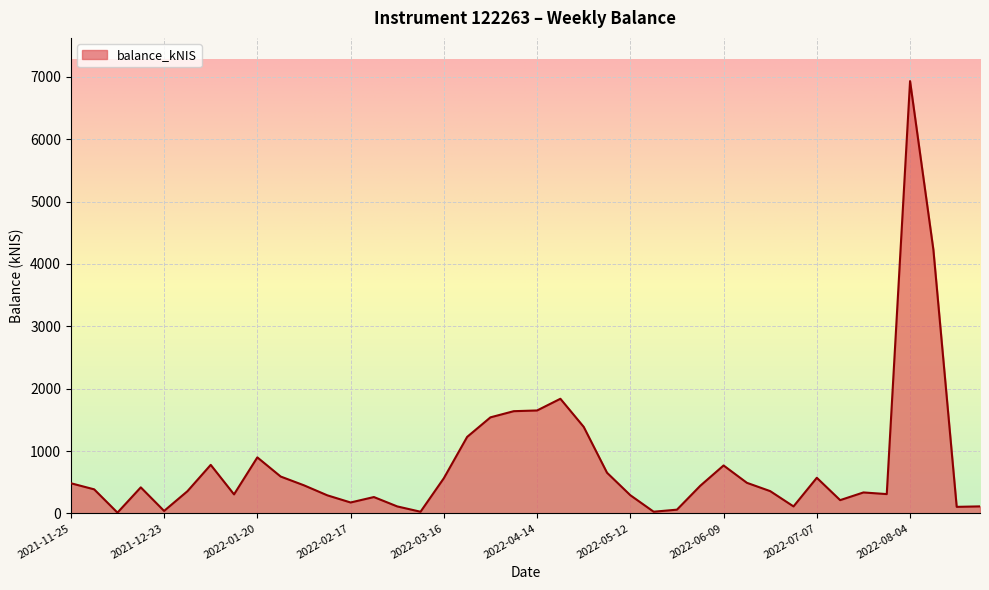

Does the chart have visible grid lines?

Yes